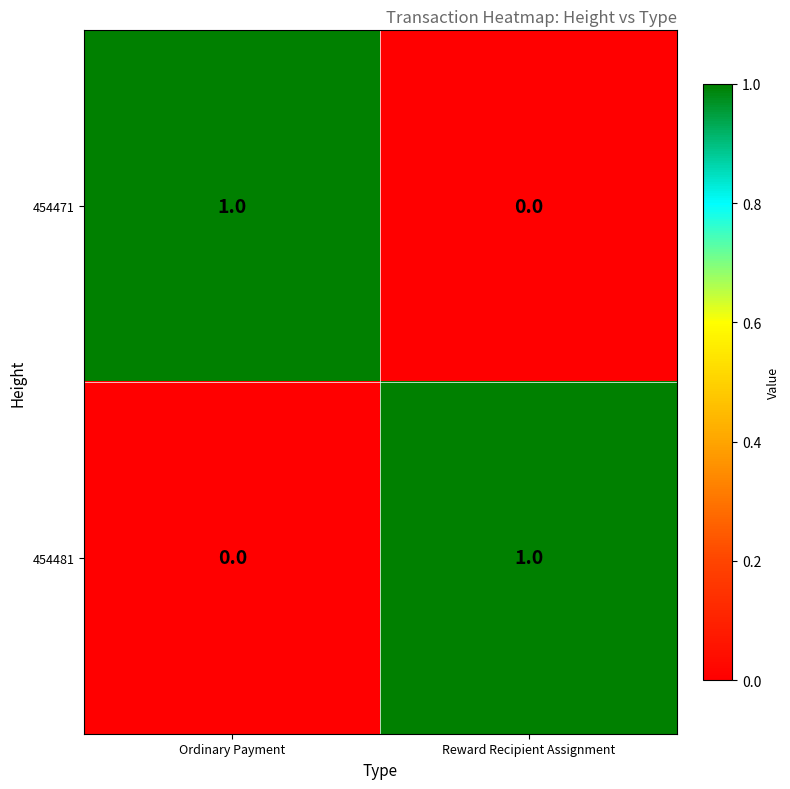

Is it true that 454481 equals 0 at Ordinary Payment?

True